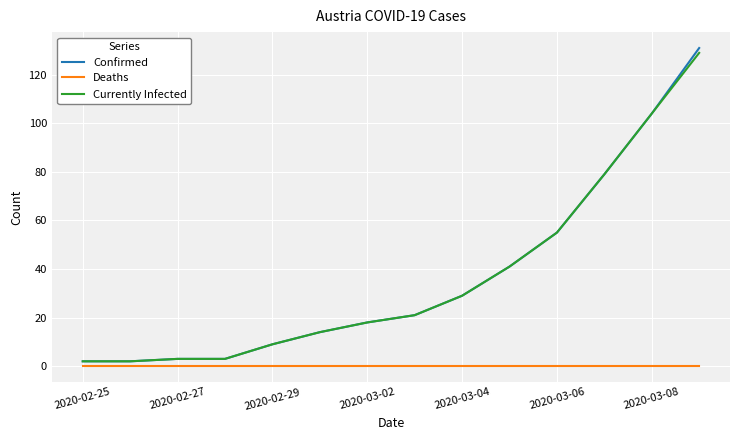

What is the greatest value displayed?

131